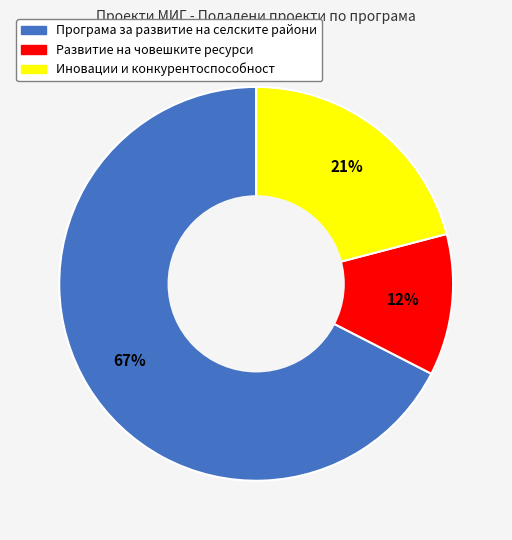

What percentage is the Развитие на човешките ресурси slice, to the nearest percent?

12%